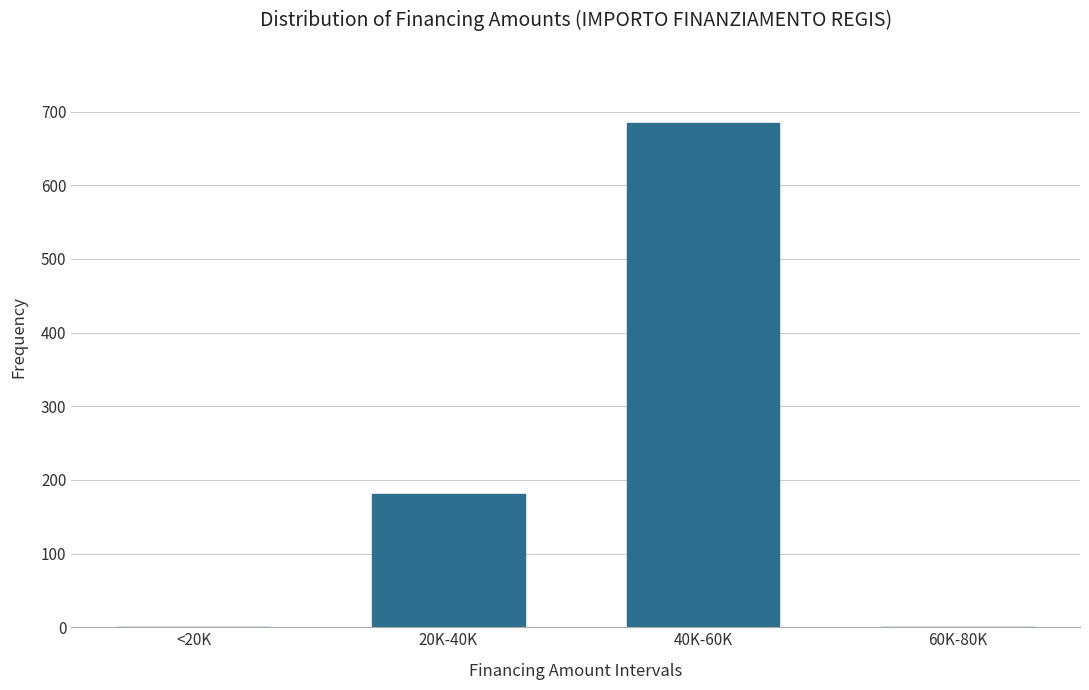

Reading left to right, list all the values displayed in this chart.

<20K=0	20K-40K=181	40K-60K=685	60K-80K=0